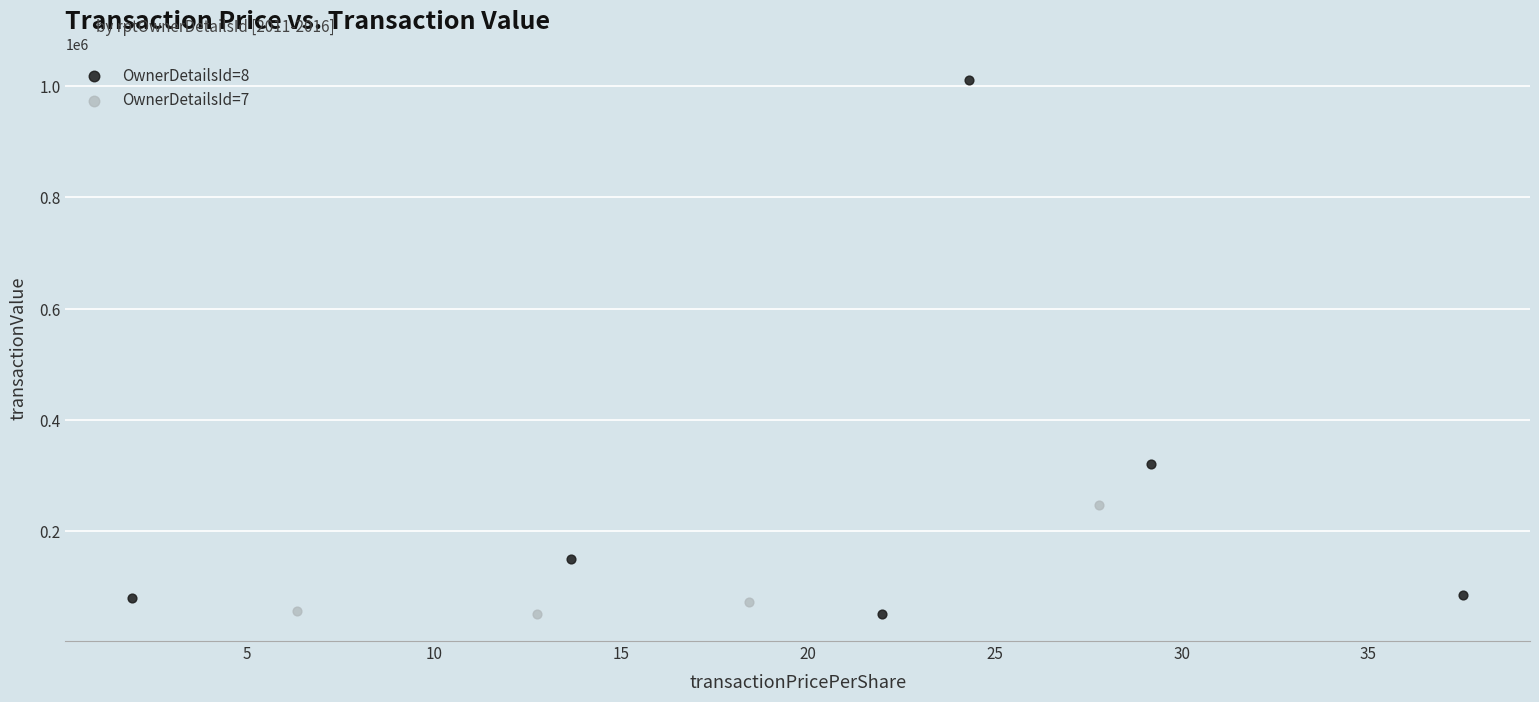

What are all the series names shown in the legend?

OwnerDetailsId=8, OwnerDetailsId=7